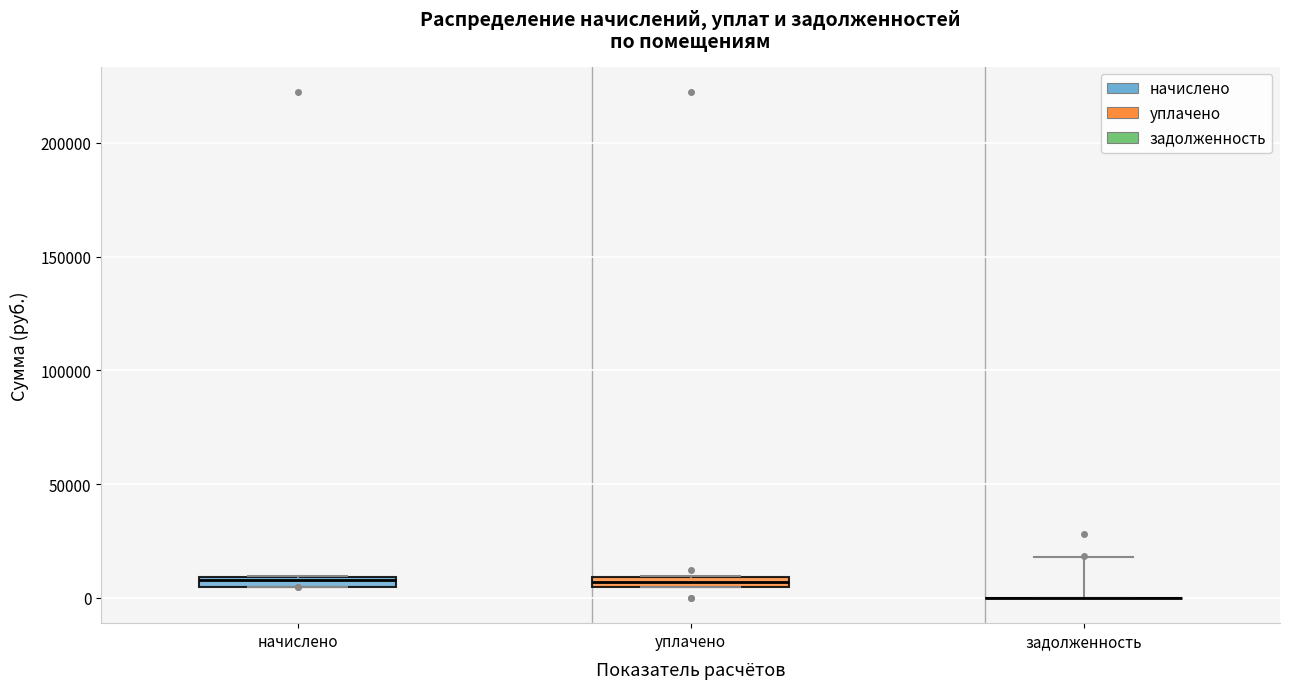

Where is the upper edge of the box for уплачено on the y-axis? The values are not printed on the chart, so give them approximately, as read against the axis.

10000